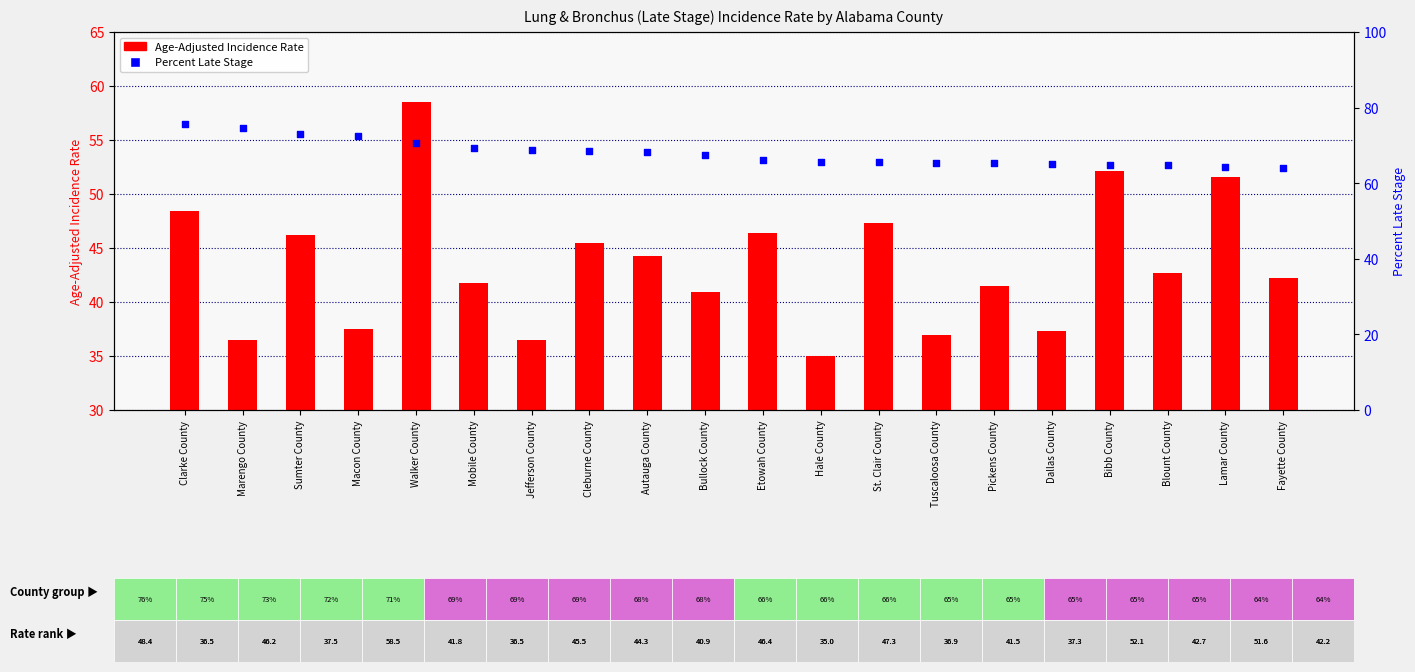

Which series reaches the maximum Y coordinate?

Percent Late Stage